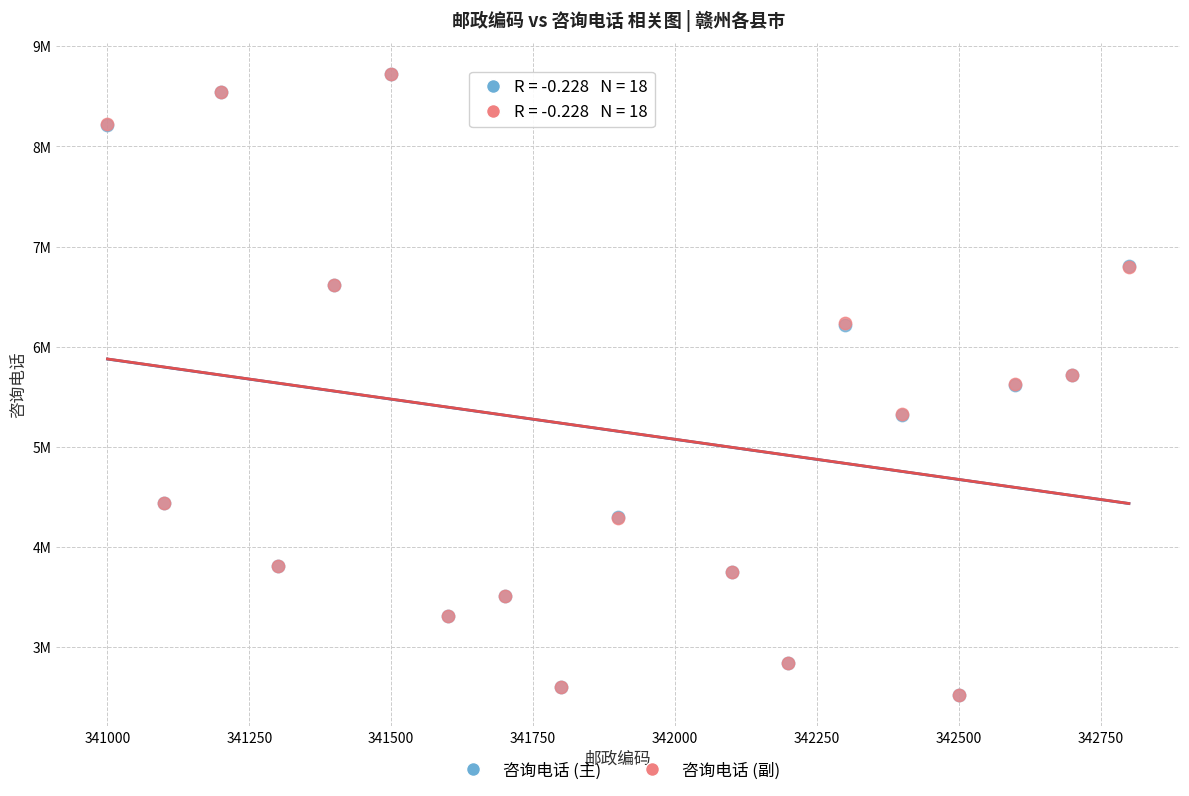

Which series has the largest Y range (max minus min)?

咨询电话 (主)